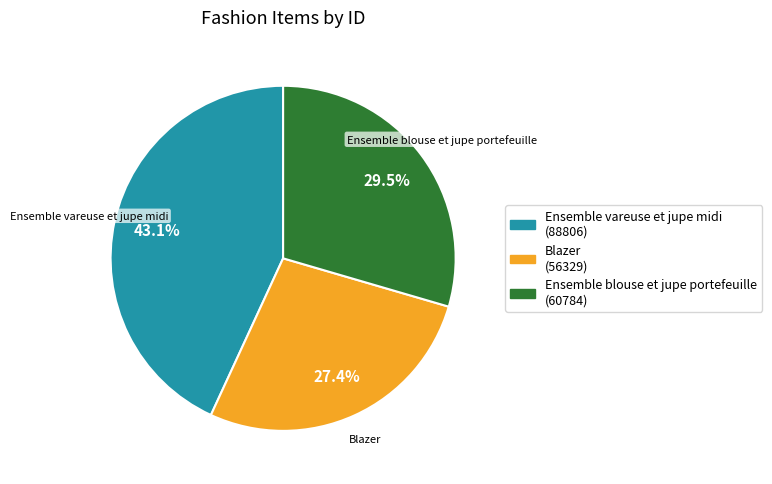

To the nearest percent, what is the difference between the Ensemble vareuse et jupe midi and Ensemble blouse et jupe portefeuille slice percentages?

14%